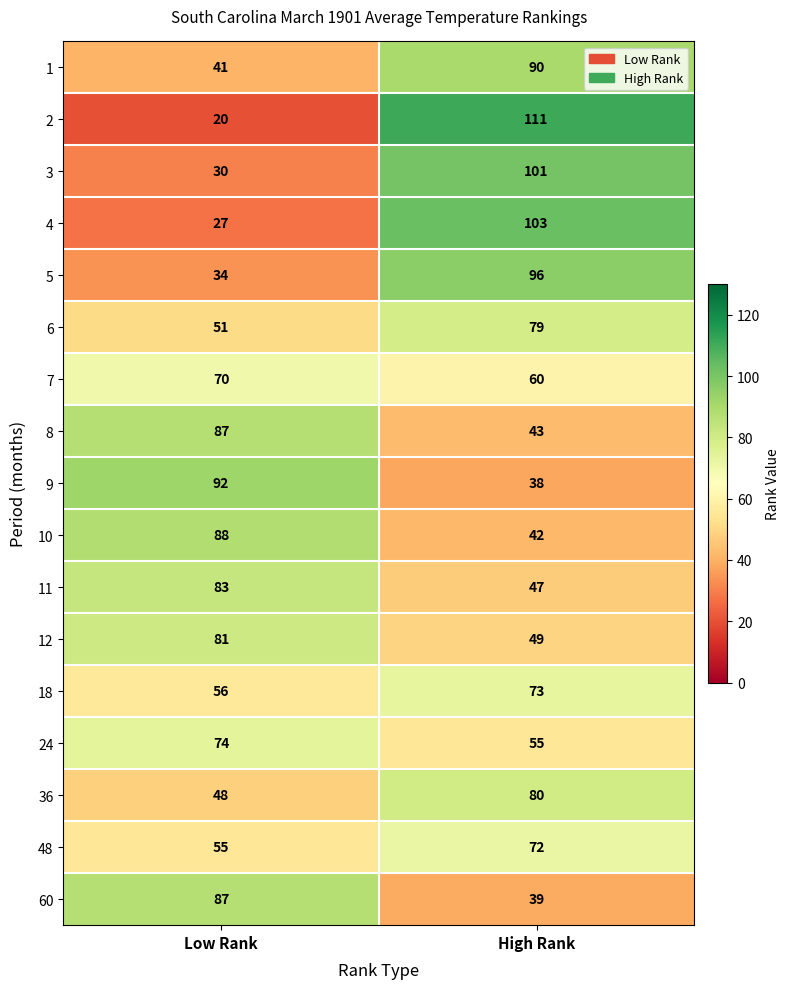

Between Low Rank and High Rank, which series saw the biggest shift?

2